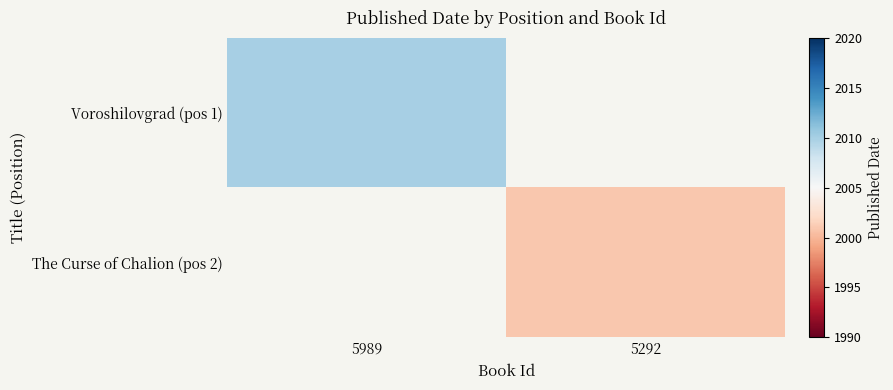

At how many categories does at least one series exceed 2004?

1